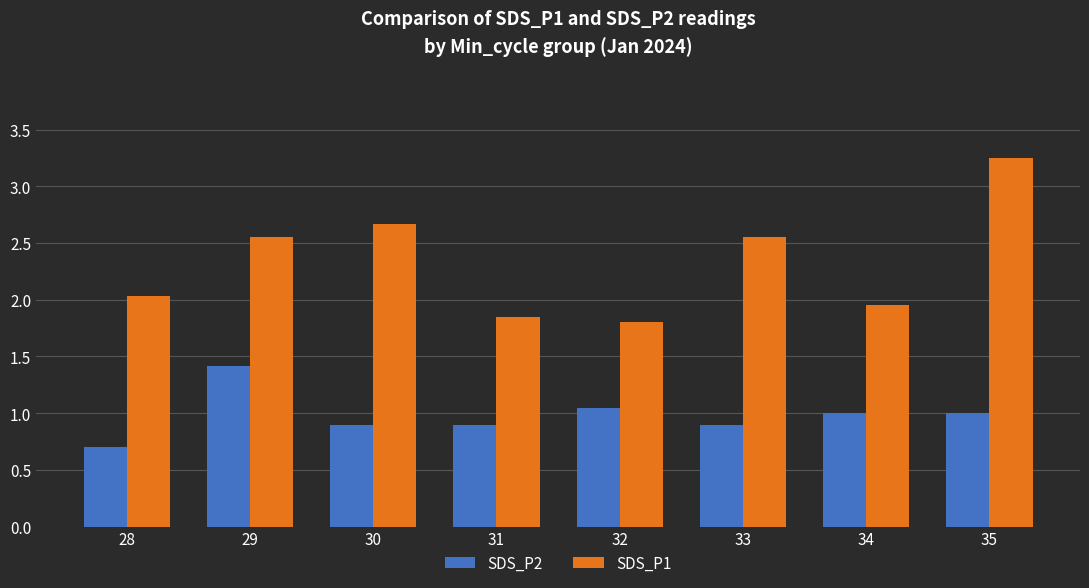

Rank the series at 31 from highest to lowest value.

SDS_P1, SDS_P2